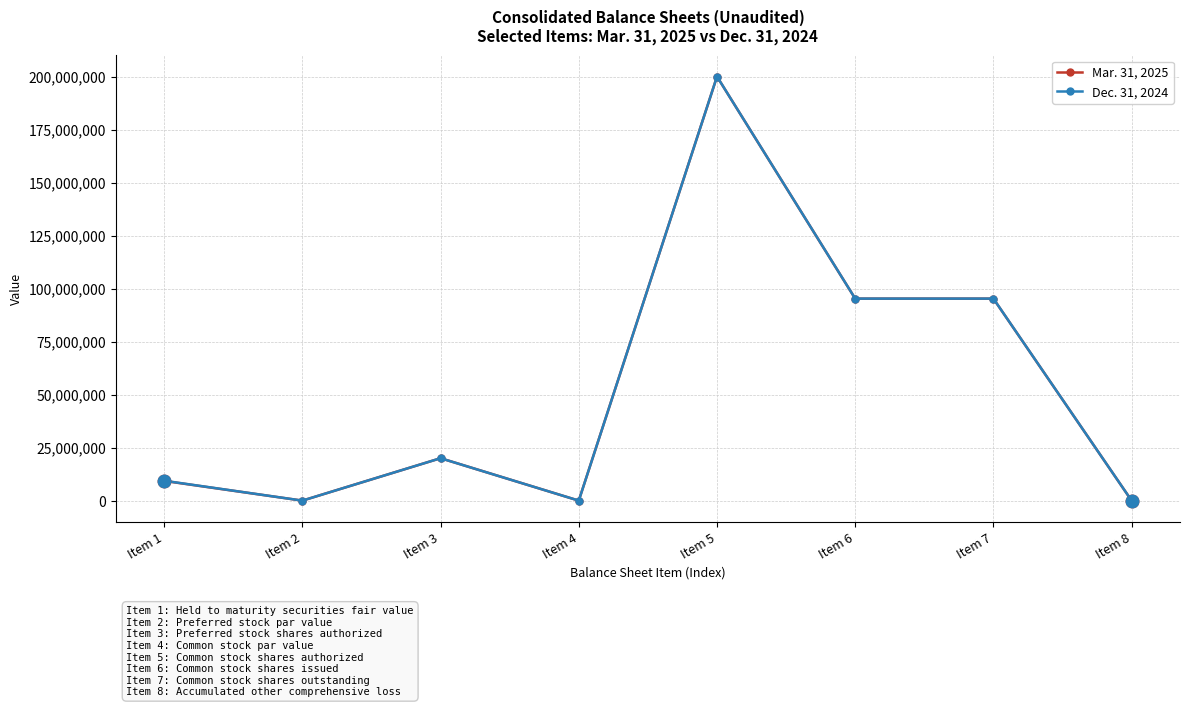

What are all the series names shown in the legend?

Mar. 31, 2025, Dec. 31, 2024